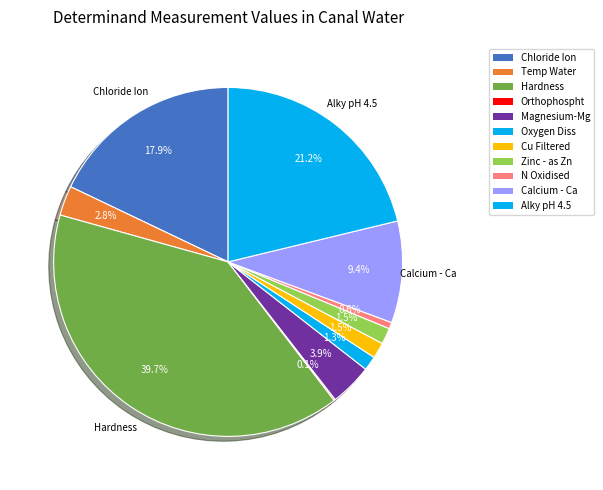

How many segments does this pie chart have?

11